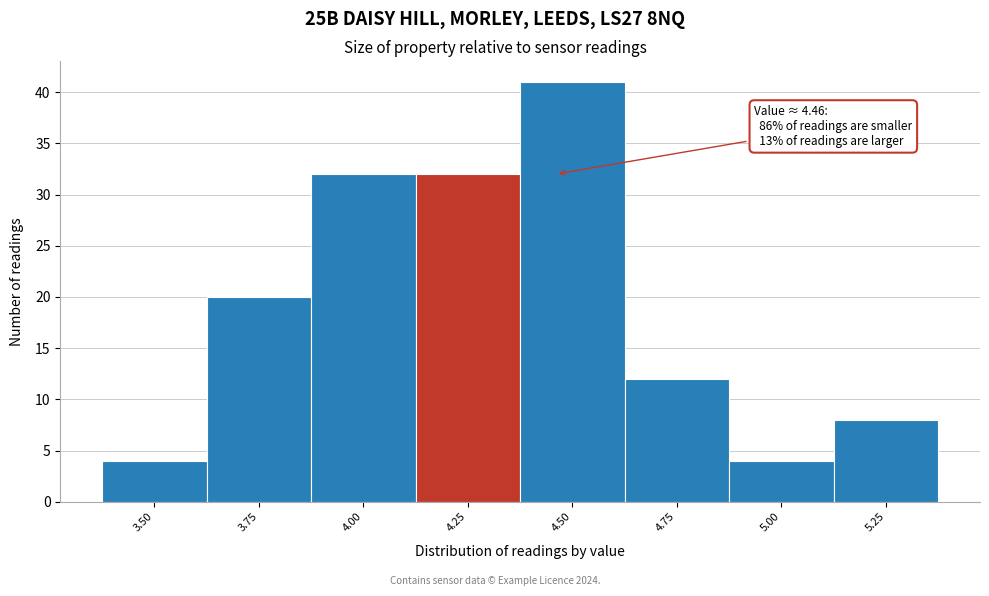

Reading right to left, extract all data points from this chart.

5.25=8	5.00=4	4.75=12	4.50=41	4.25=32	4.00=32	3.75=20	3.50=4